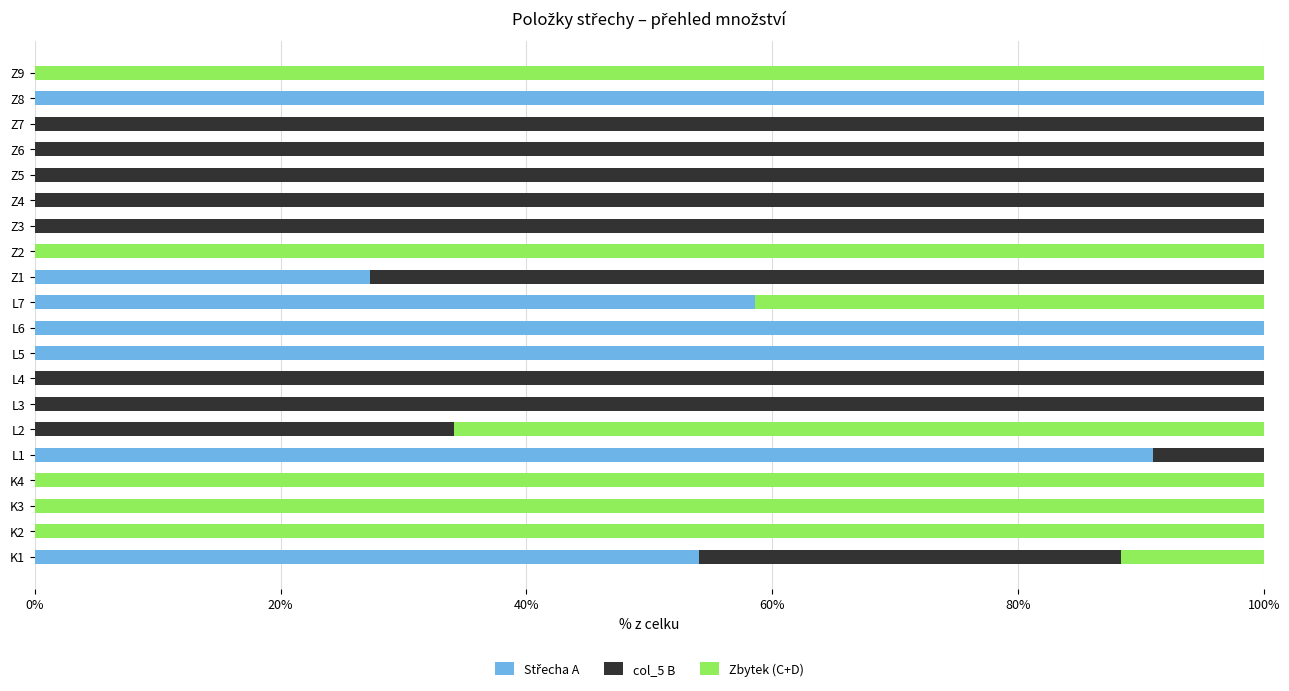

How many data points does each series have?

20